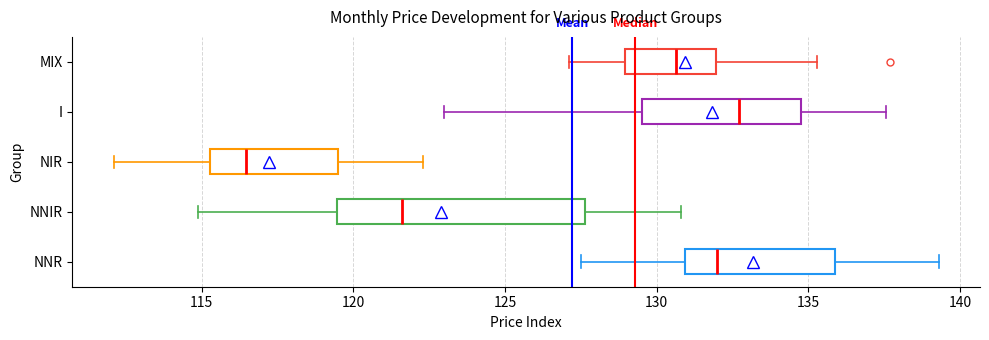

Which box has the furthest to the left median line?

NIR